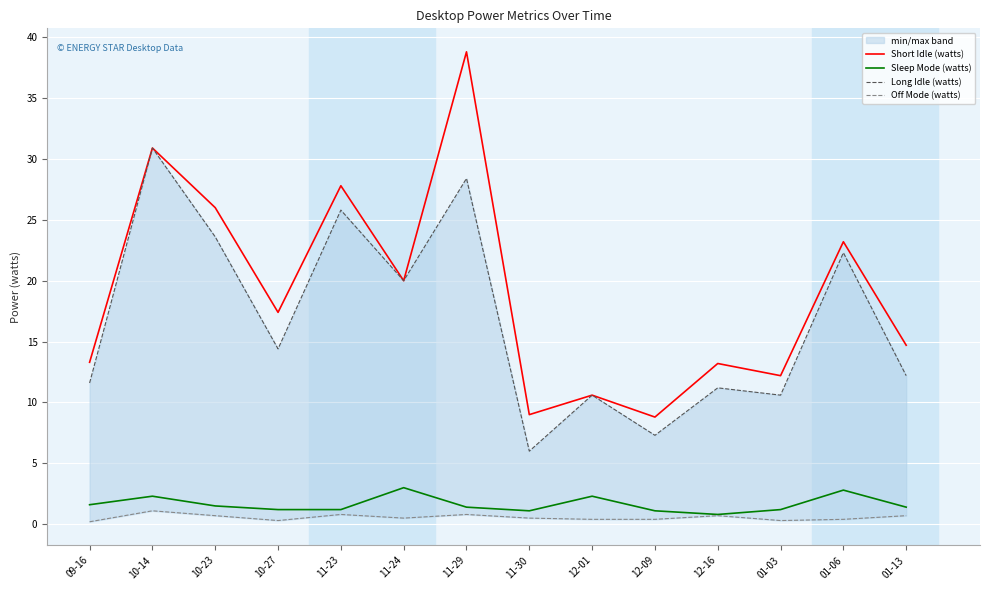

How many interior local peaks does the Off Mode (watts) series have?

4